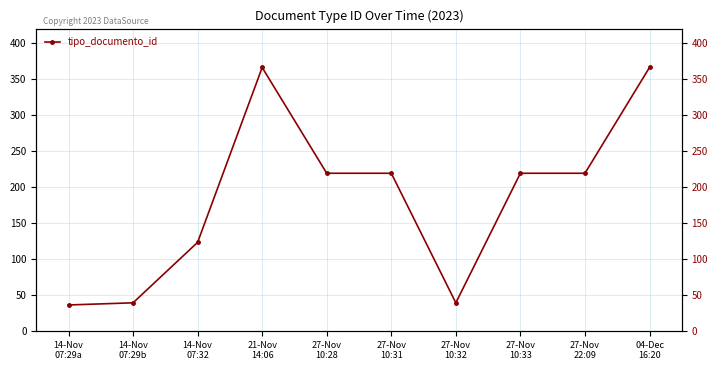

How many data points are less than 219?

4